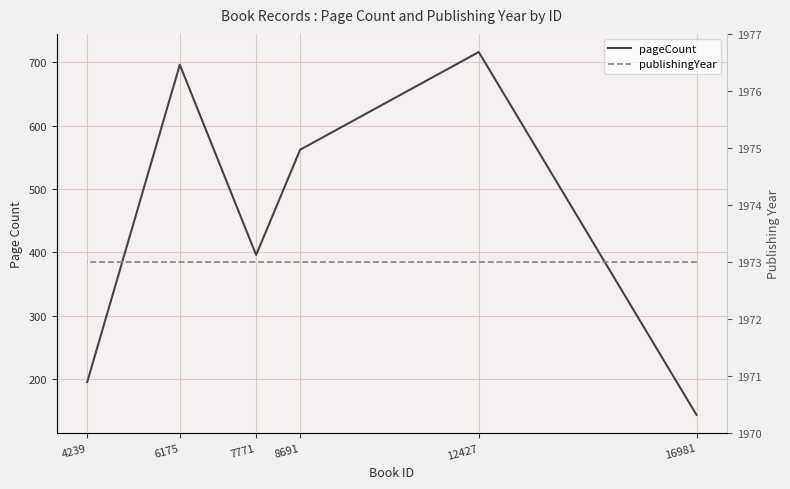

Rank the series by their maximum value, from lowest to highest.

pageCount, publishingYear